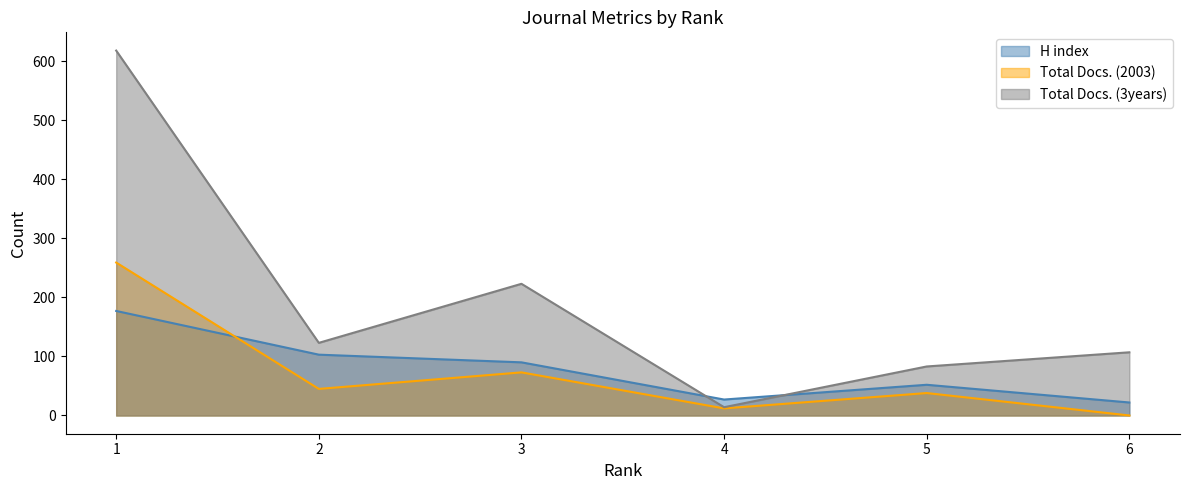

The Total Docs. (3years) series shows 60 at 3. True or false?

False